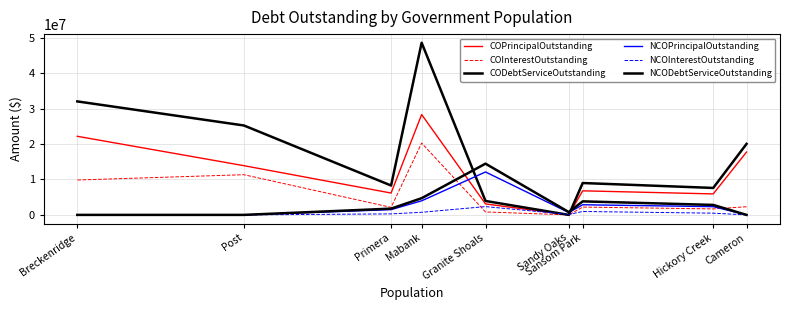

At which label does CODebtServiceOutstanding reach its minimum?

Sandy Oaks